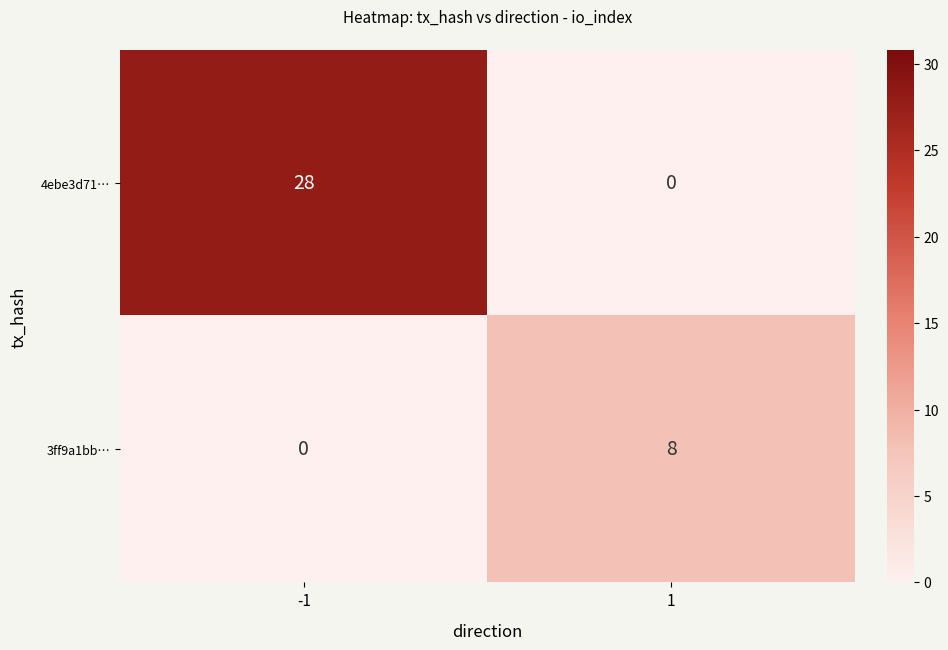

Rank the series by their average value, from lowest to highest.

3ff9a1bb…, 4ebe3d71…